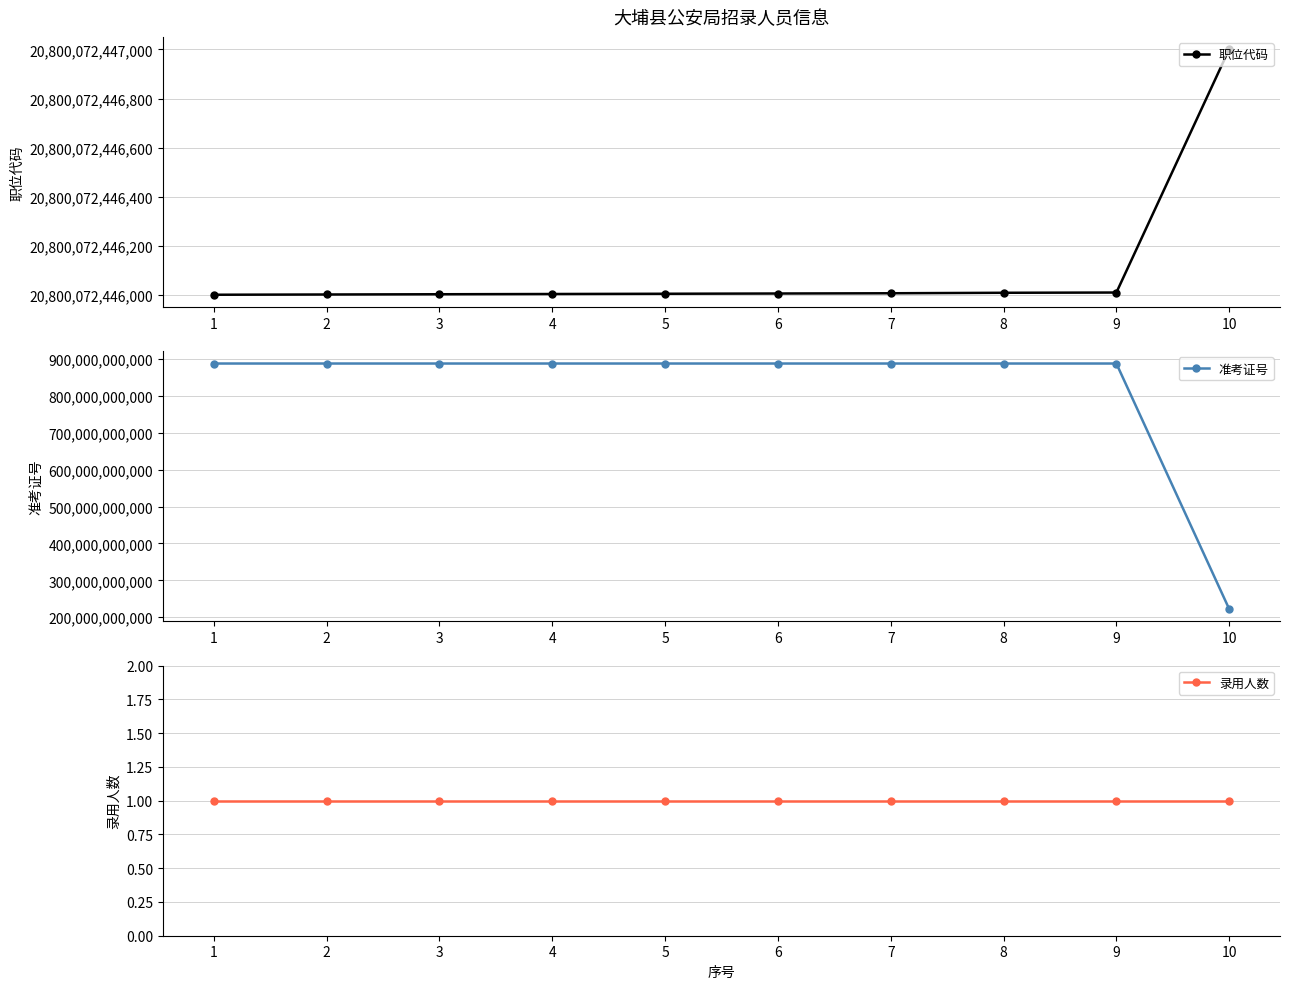

Which series has the largest total across all categories?

职位代码